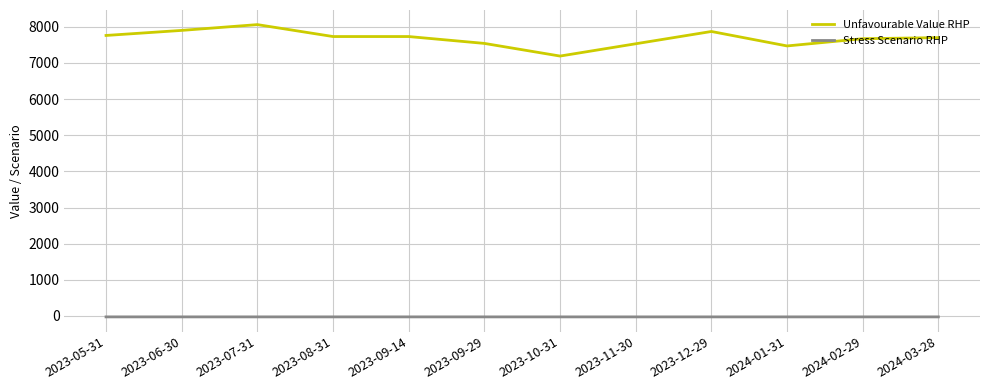

The value of Stress Scenario RHP at 2024-02-29 is -25.9. True or false?

True